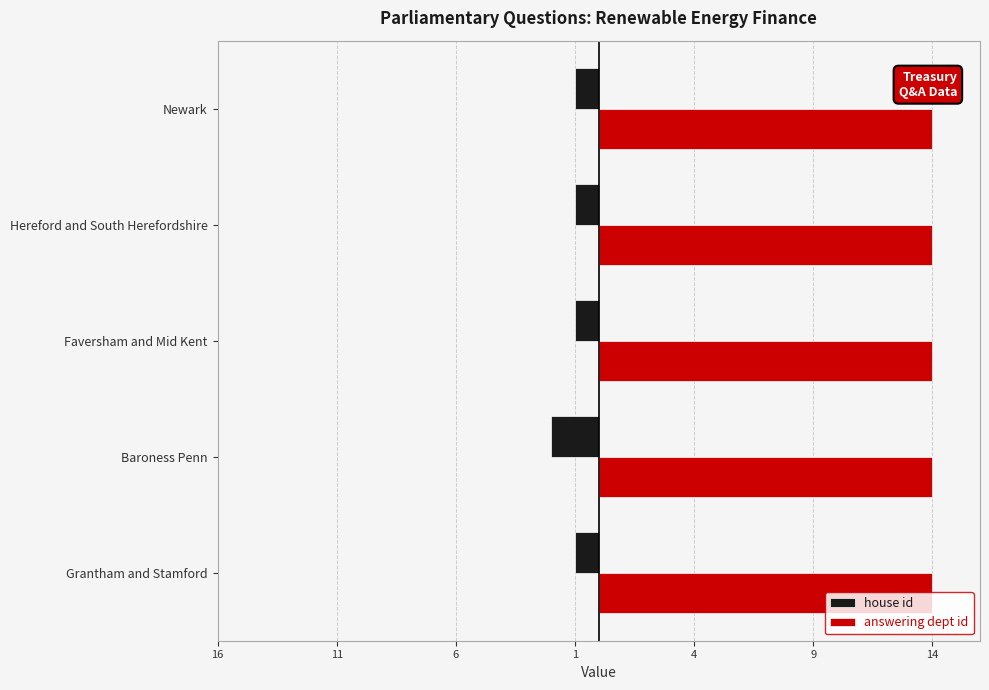

List the series in order of their overall mean, highest first.

answering dept id, house id